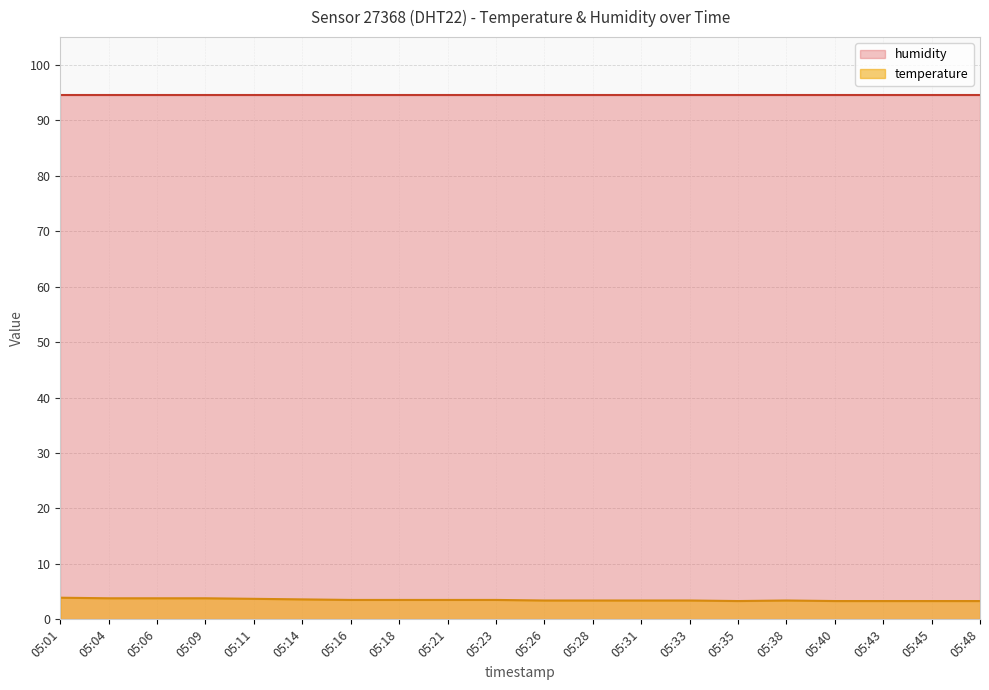

How many points are lower than both their immediate neighbors (excluding endpoints)?

1